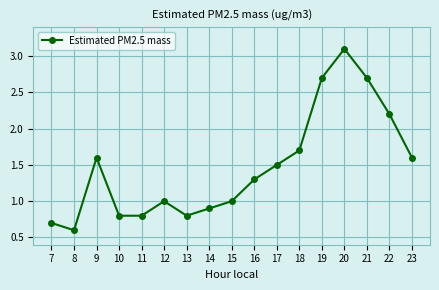

The chart shows a value of 1.6 at 15. True or false?

False